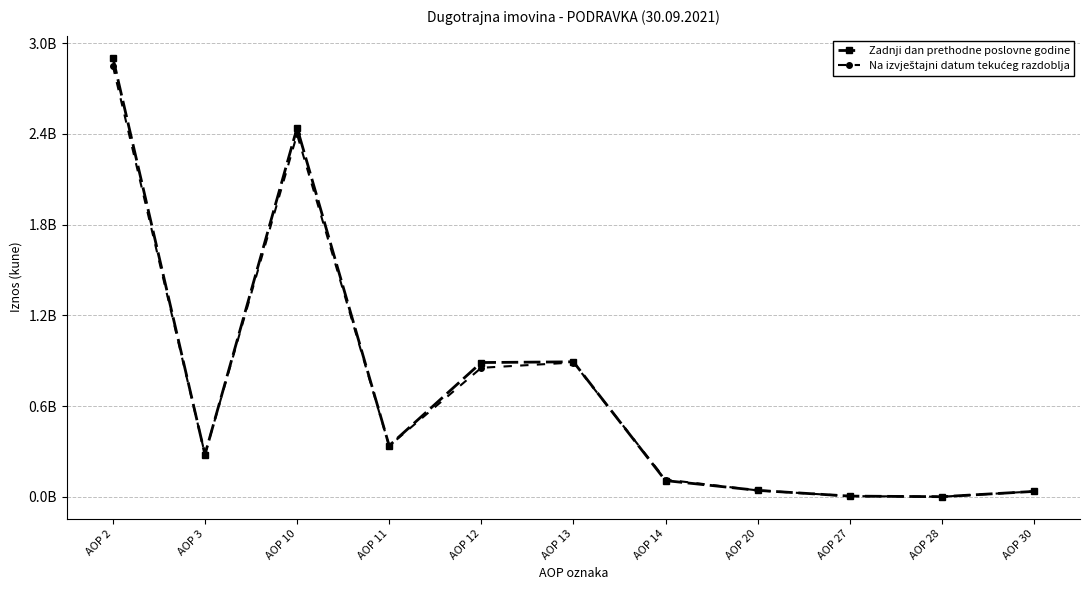

At which category does the chart reach its peak across all series?

AOP 2